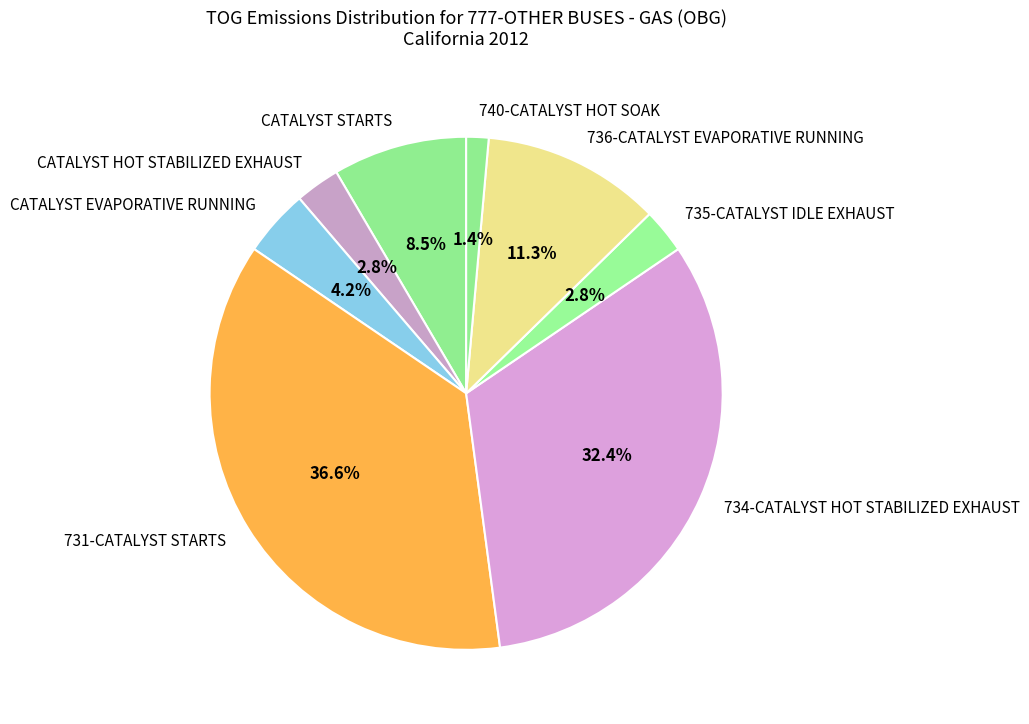

Is CATALYST STARTS the majority of the pie?

No